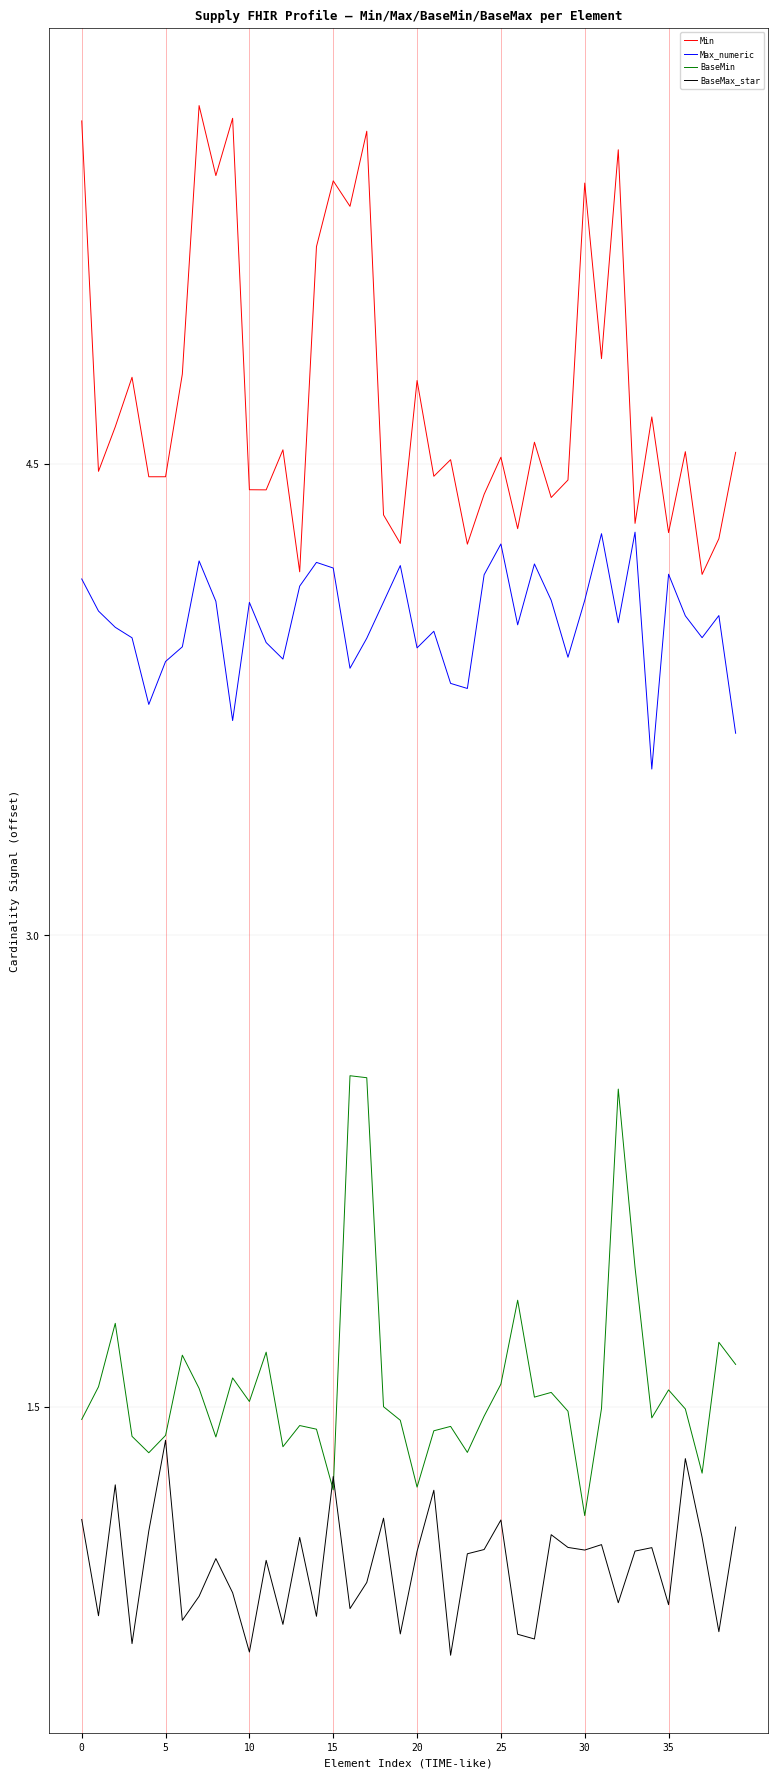

What is the difference between the second highest and minimum values in the BaseMax_star series?

0.6